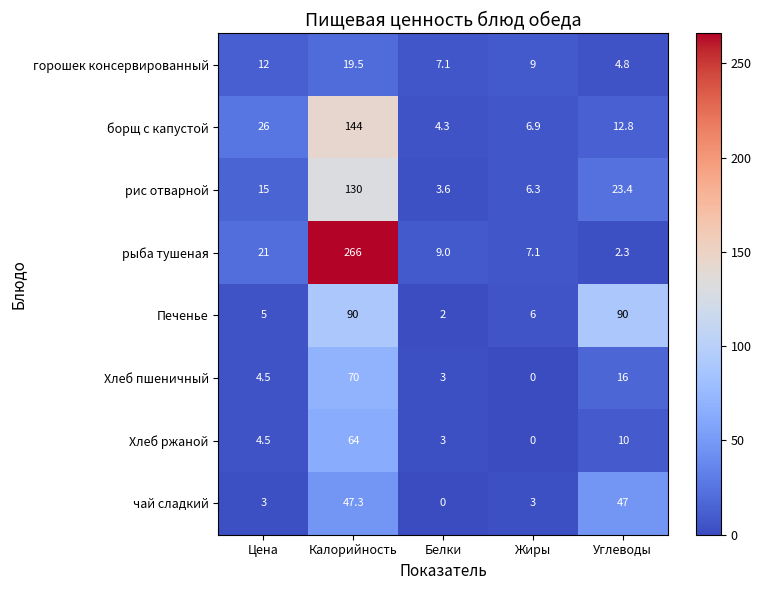

What is the sum of the Хлеб пшеничный values at Белки and Калорийность?

73.0